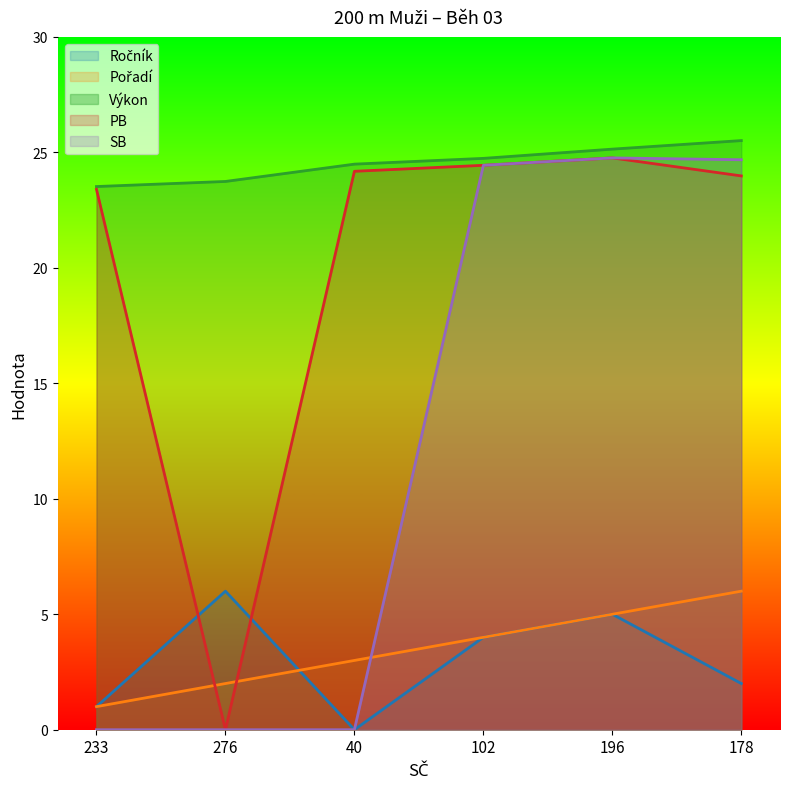

What is the label of the 3rd point from the left?

40